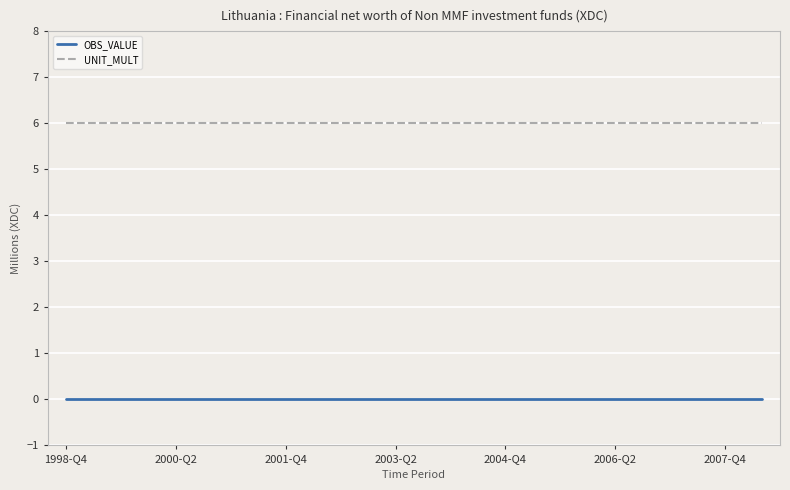

List the series in order of their peak value, highest first.

UNIT_MULT, OBS_VALUE